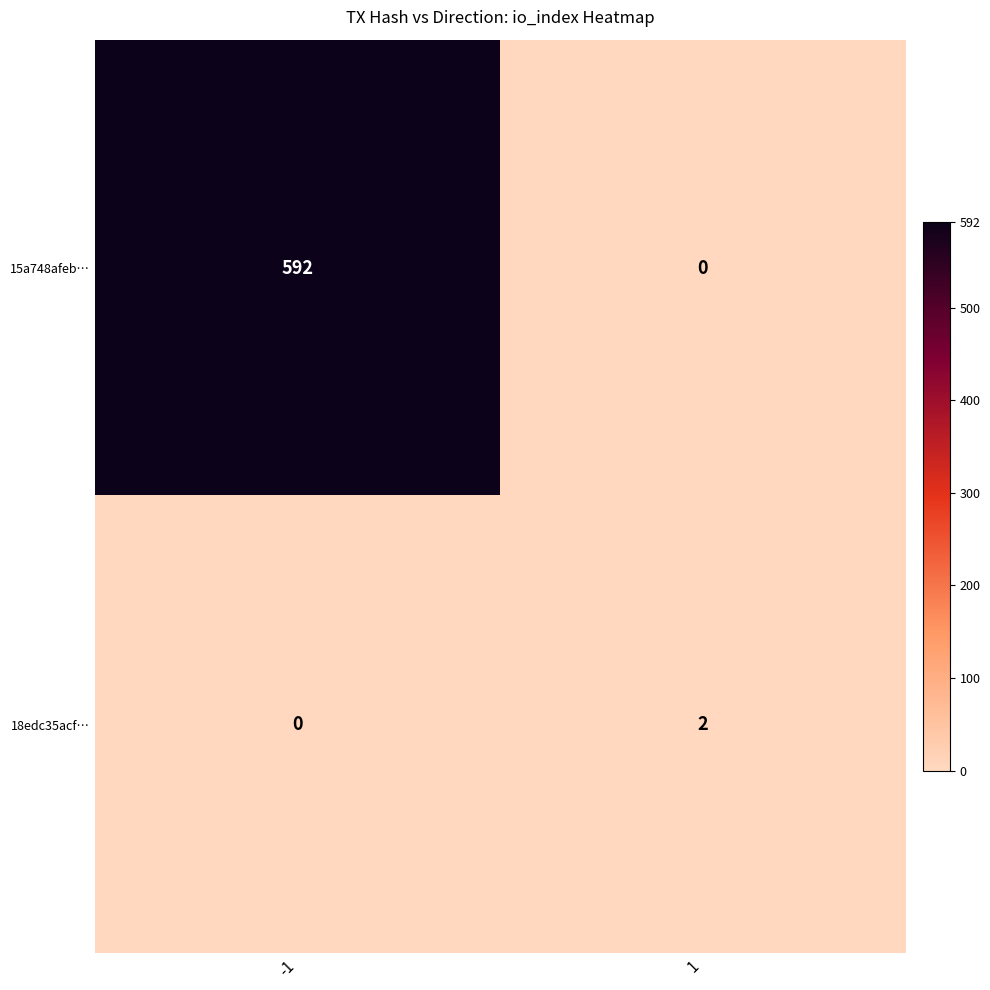

Rank the series by their maximum value, from lowest to highest.

18edc35acf…, 15a748afeb…